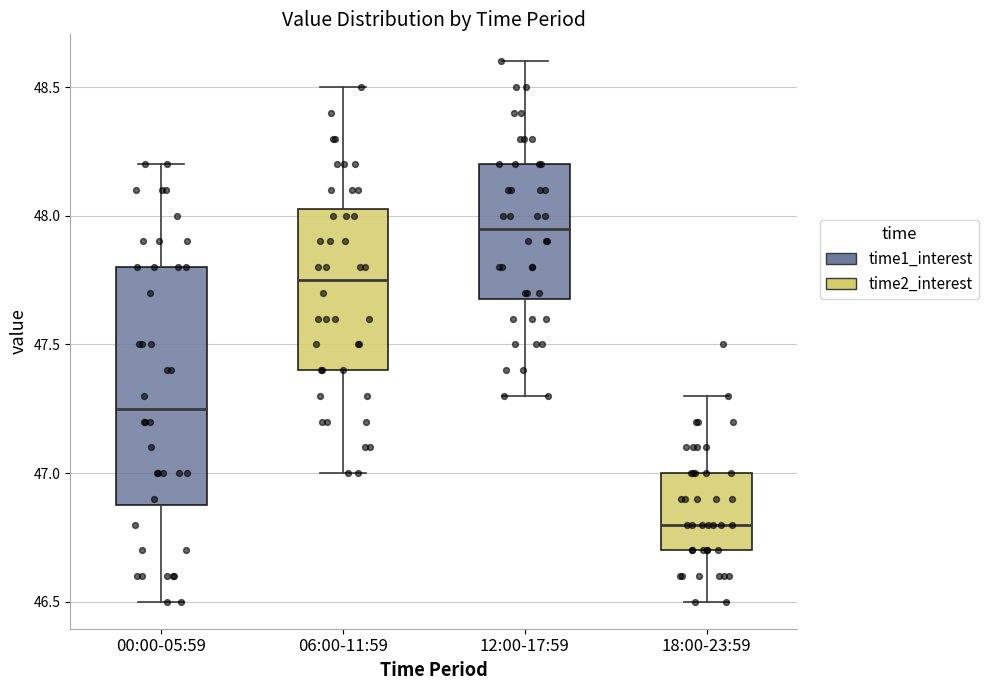

Reading left to right, transcribe this box plot: for each box, give where its median line is, the range the box spans, and where its two whiskers end, as read against the y-axis. The values are not printed on the chart, so give them approximately, as read against the axis.

00:00-05:59: median 47.25, box 46.90 to 47.80, whiskers 46.50 to 48.20
06:00-11:59: median 47.75, box 47.40 to 48.05, whiskers 47.00 to 48.50
12:00-17:59: median 47.95, box 47.70 to 48.20, whiskers 47.30 to 48.60
18:00-23:59: median 46.80, box 46.70 to 47.00, whiskers 46.50 to 47.30